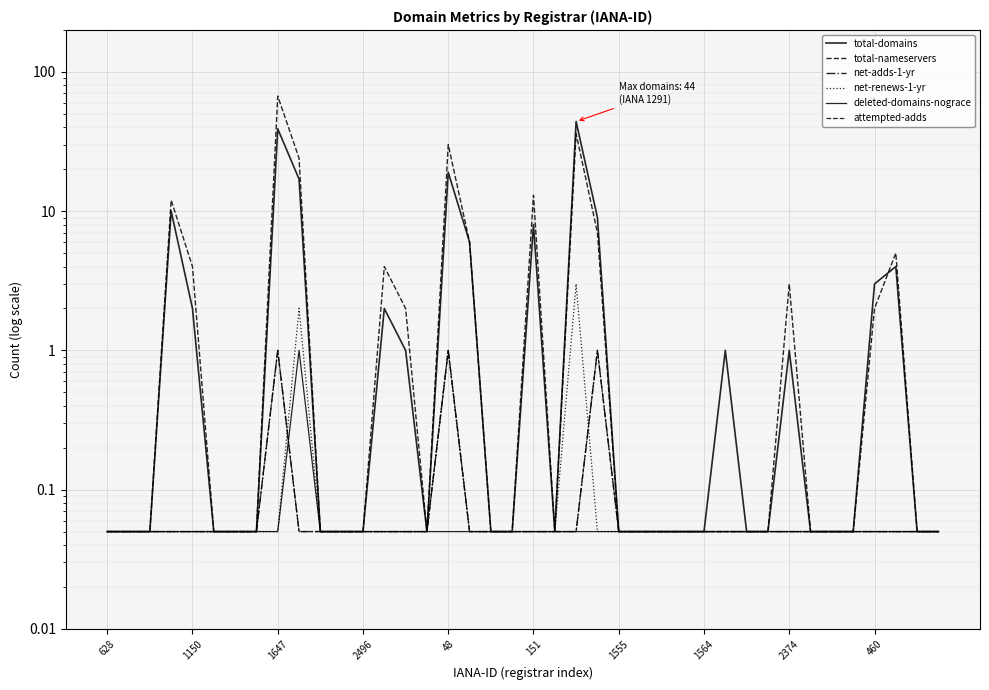

Which series changed the most between 13 and 29?

total-nameservers